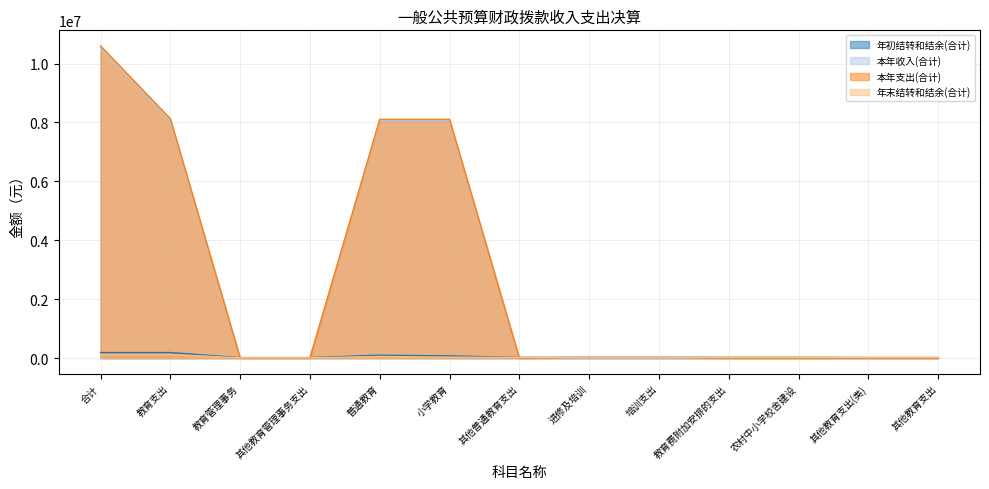

Which category has the highest value in the 本年支出(合计) series?

合计